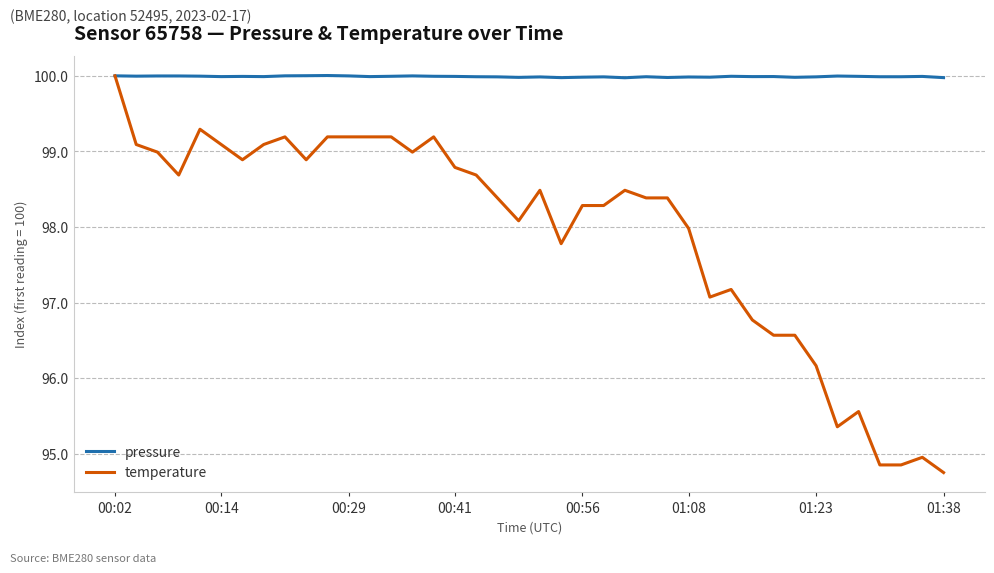

What is the maximum value shown in the chart?

100.0